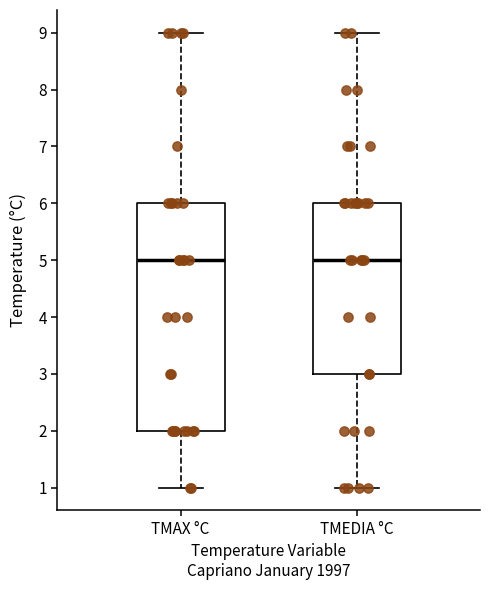

Reading left to right, read every box against the y-axis: the position of its median line, the range the box covers, and the ends of its whiskers. The values are not printed on the chart, so give them approximately, as read against the axis.

TMAX °C: median 5, box 2 to 6, whiskers 1 to 9
TMEDIA °C: median 5, box 3 to 6, whiskers 1 to 9